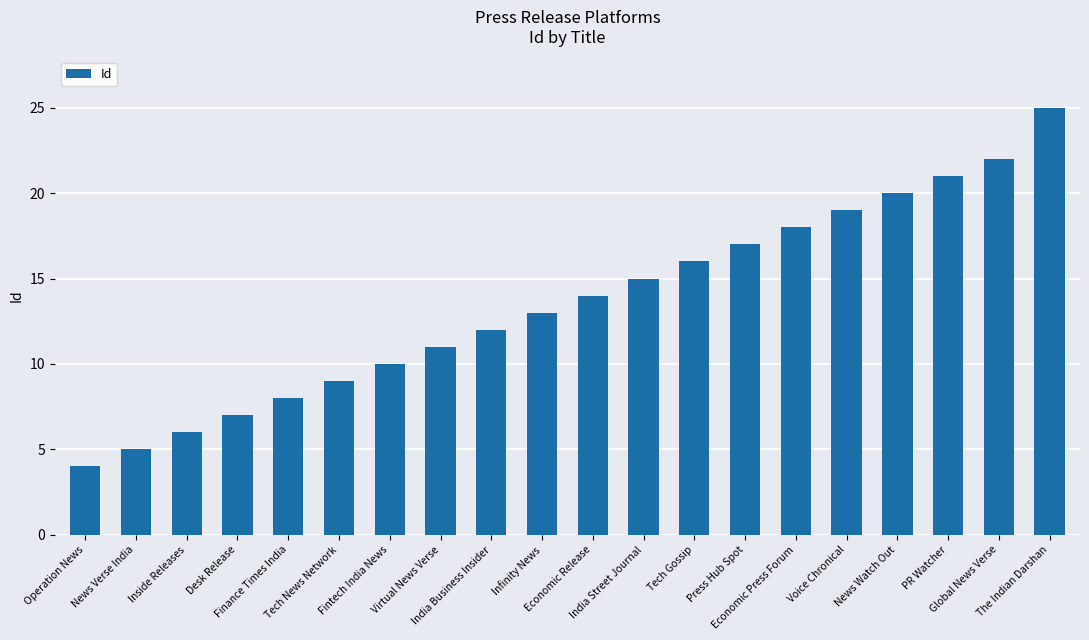

What is the difference between the second highest and minimum values?

18